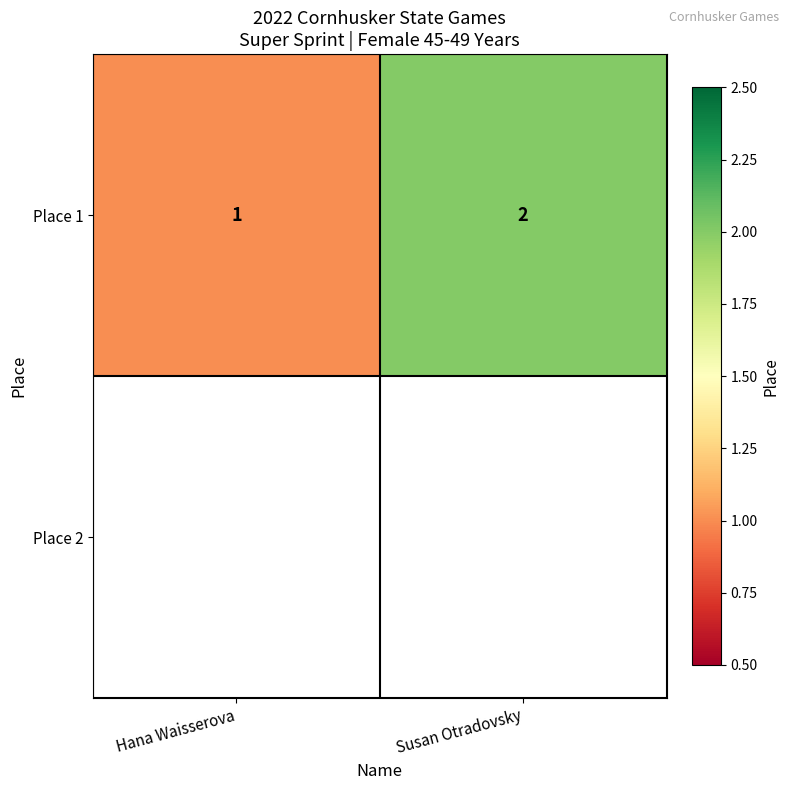

At which label is Place 1 closest to 1?

Hana Waisserova